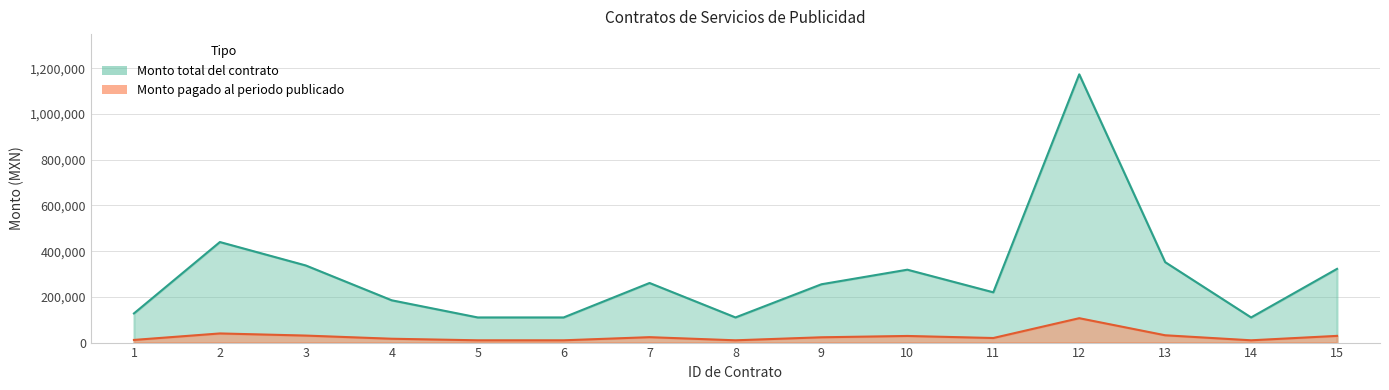

The Monto total del contrato series shows 110000 at 6. True or false?

True